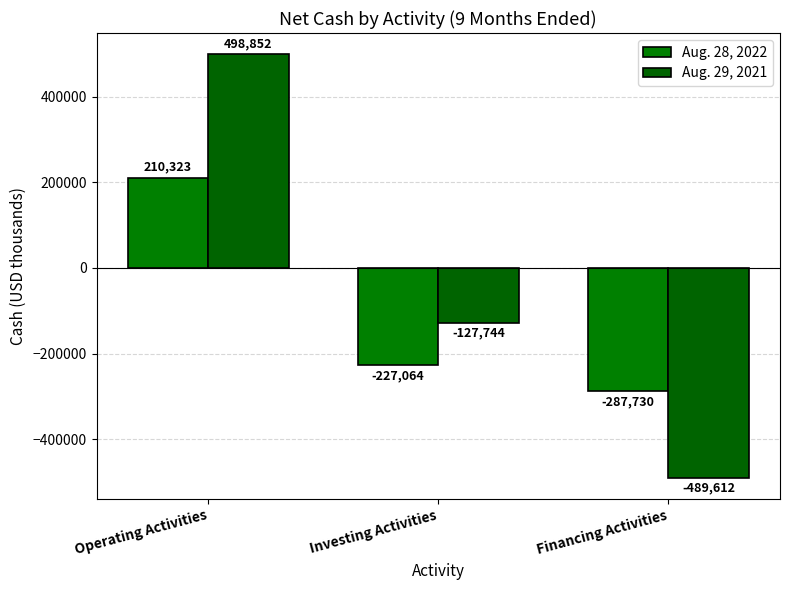

What are all the series names shown in the legend?

Aug. 28, 2022, Aug. 29, 2021